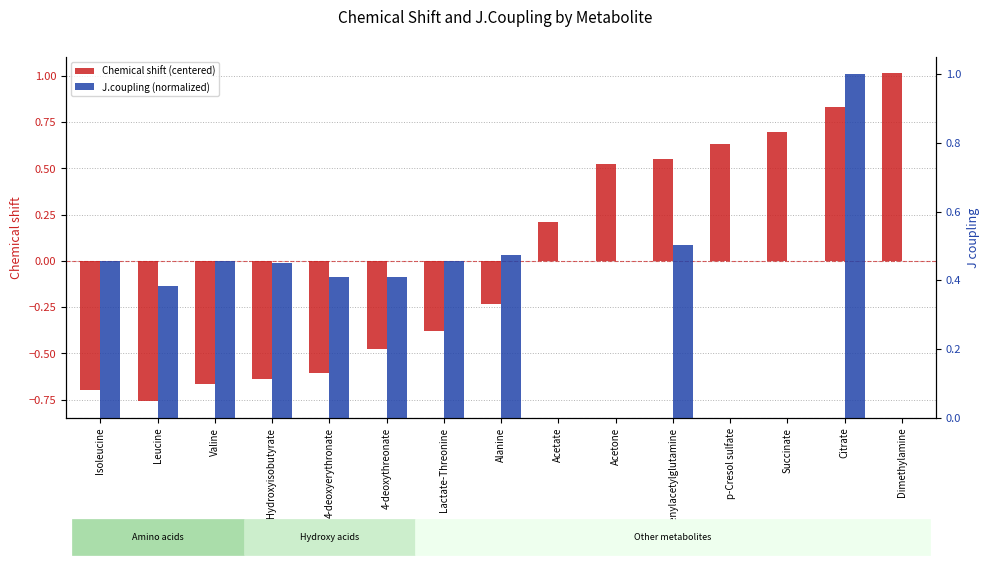

Rank the series by their maximum value, from highest to lowest.

Chemical shift (centered), J.coupling (normalized)